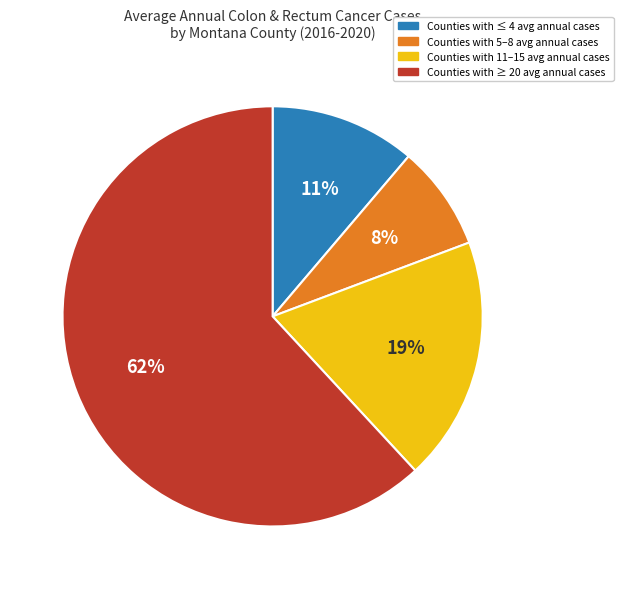

To the nearest percent, what is the difference between the largest and smallest slice percentages?

54%